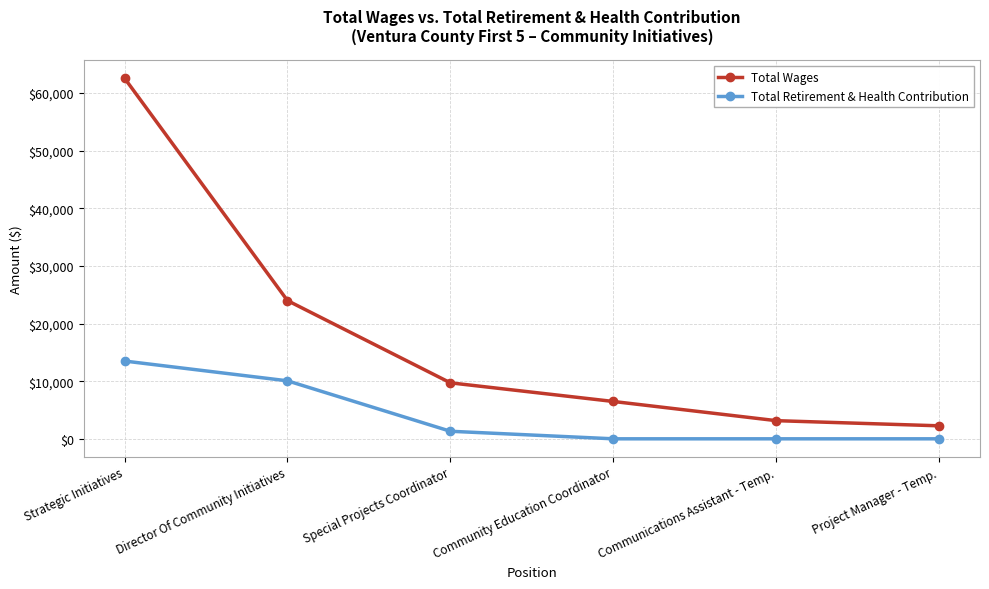

What is the average value of the Total Wages series?

18032